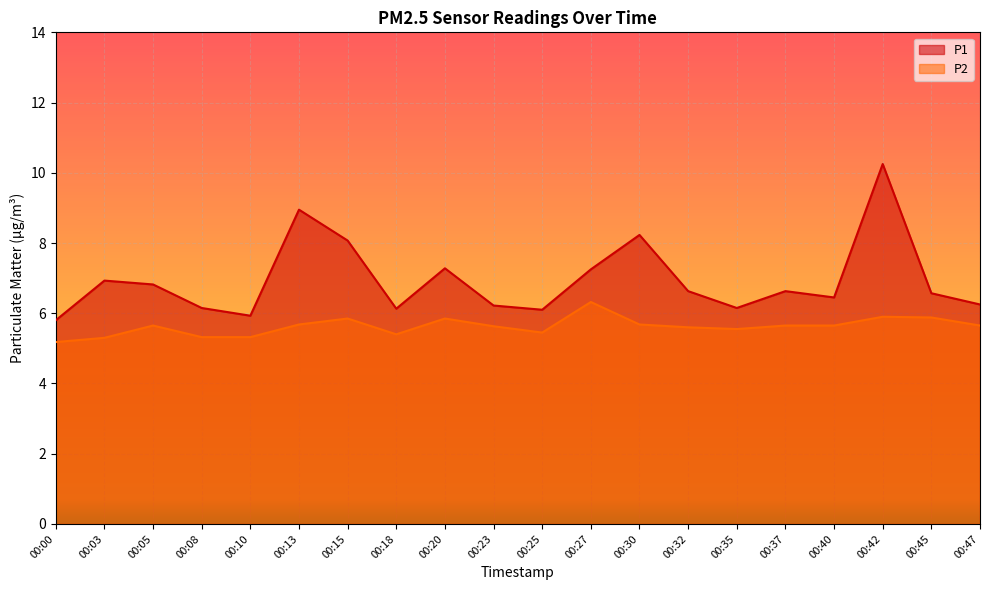

At how many categories does at least one series exceed 5?

20